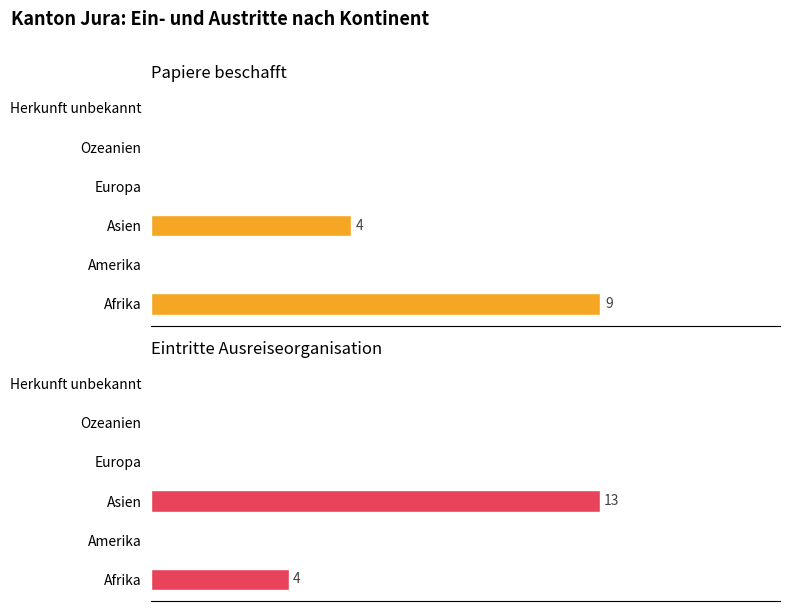

Which has a higher value, Amerika or Europa?

Amerika